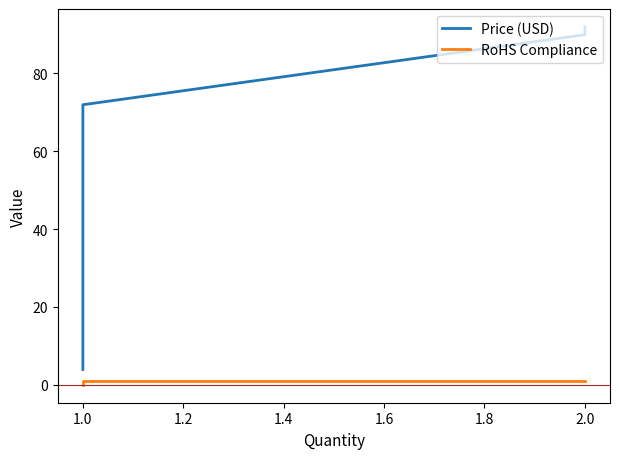

What is the total value across all series at 1.0?

4.0